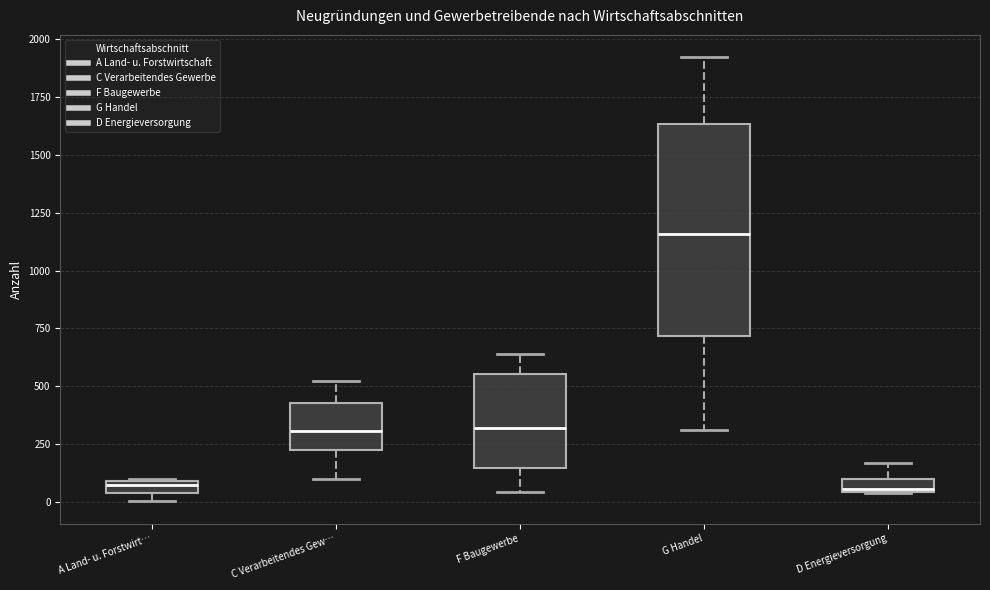

Where is the upper edge of the box for F Baugewerbe on the y-axis? The values are not printed on the chart, so give them approximately, as read against the axis.

550